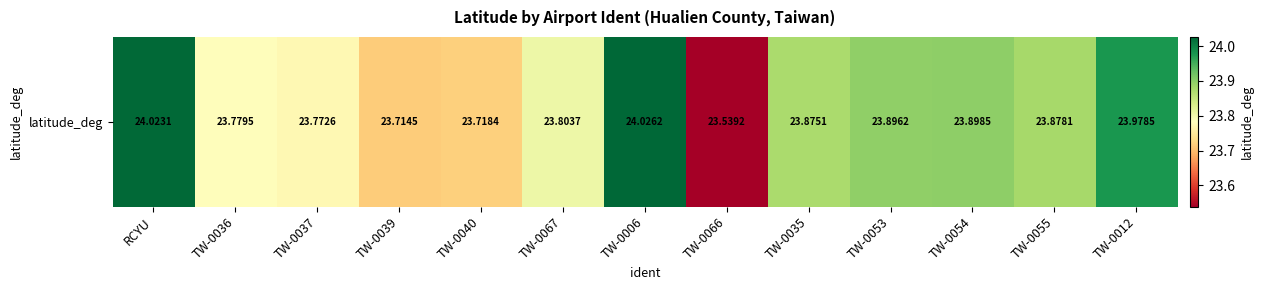

What is the approximate value at TW-0012?

24.0